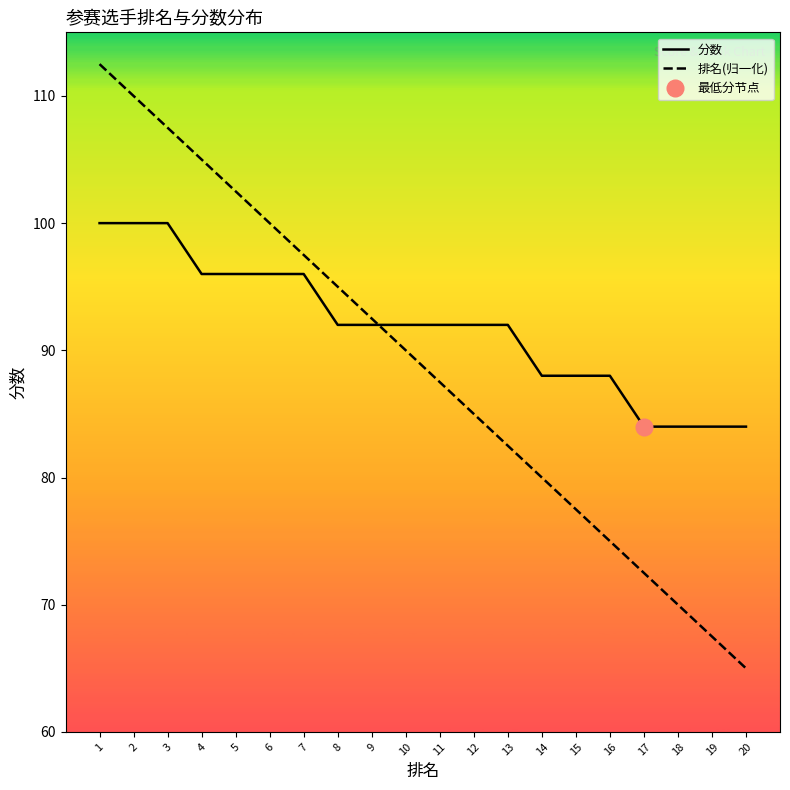

Where is 排名(归一化) nearest to the value 88?

11